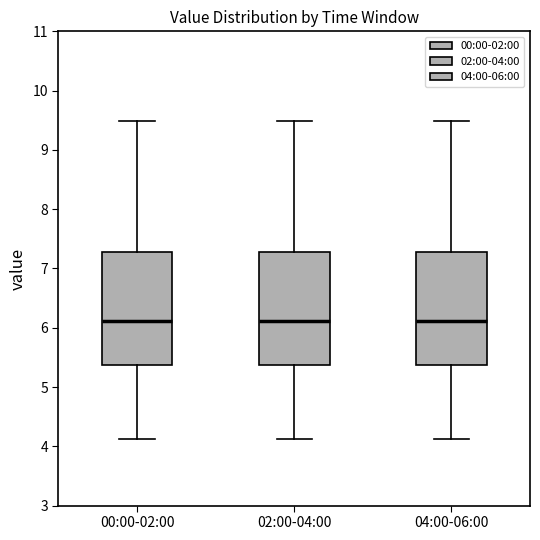

Reading left to right, read every box against the y-axis: the position of its median line, the range the box covers, and the ends of its whiskers. The values are not printed on the chart, so give them approximately, as read against the axis.

00:00-02:00: median 6.1, box 5.4 to 7.3, whiskers 4.1 to 9.5
02:00-04:00: median 6.1, box 5.4 to 7.3, whiskers 4.1 to 9.5
04:00-06:00: median 6.1, box 5.4 to 7.3, whiskers 4.1 to 9.5